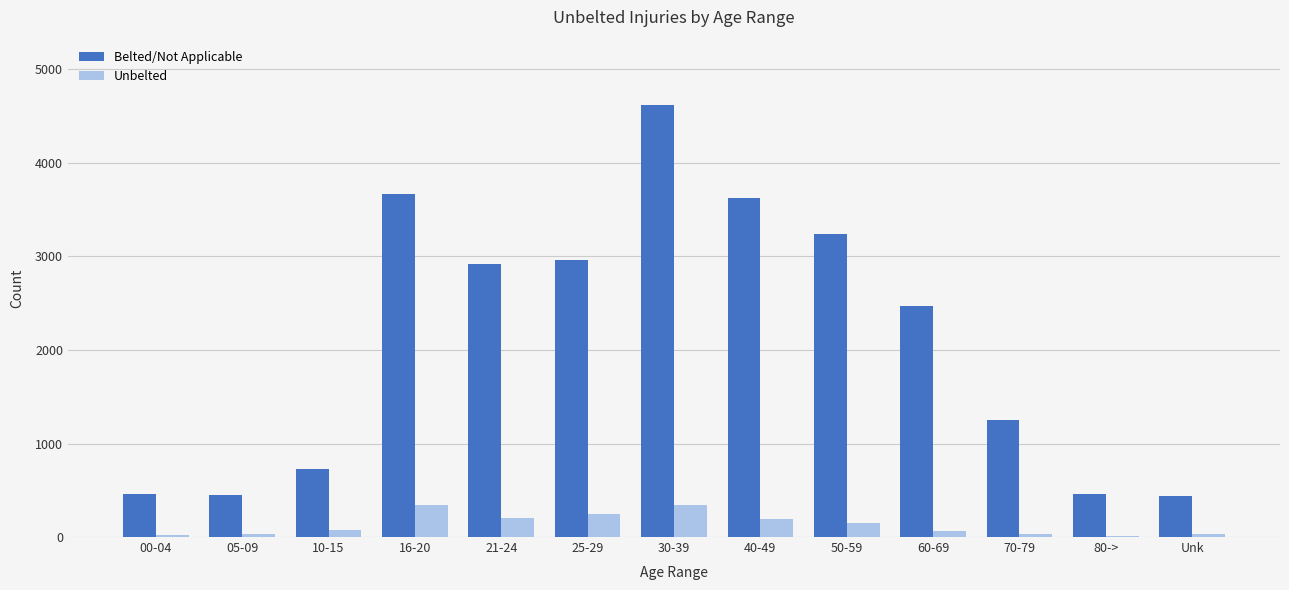

What is the sum of all Belted/Not Applicable values?

27299